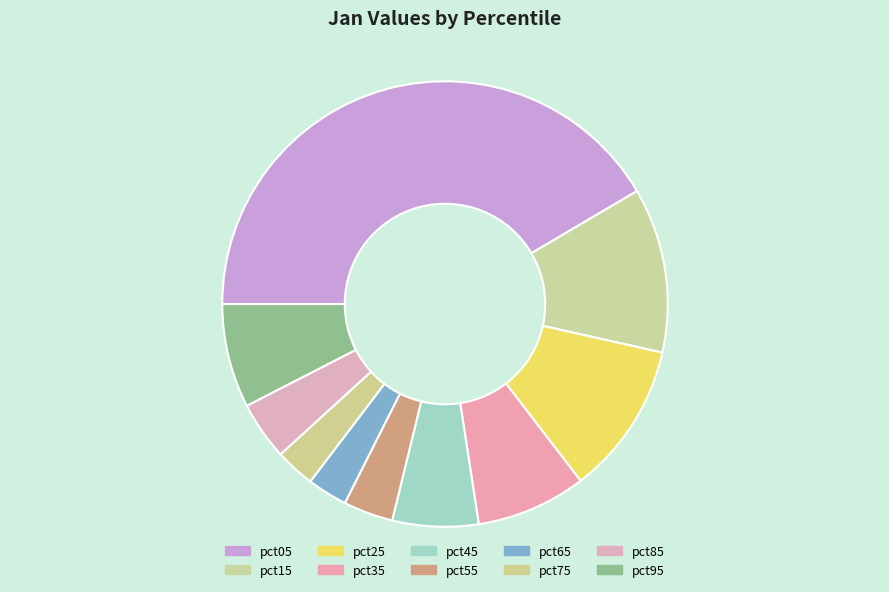

Which category has the smallest portion of the pie?

pct75